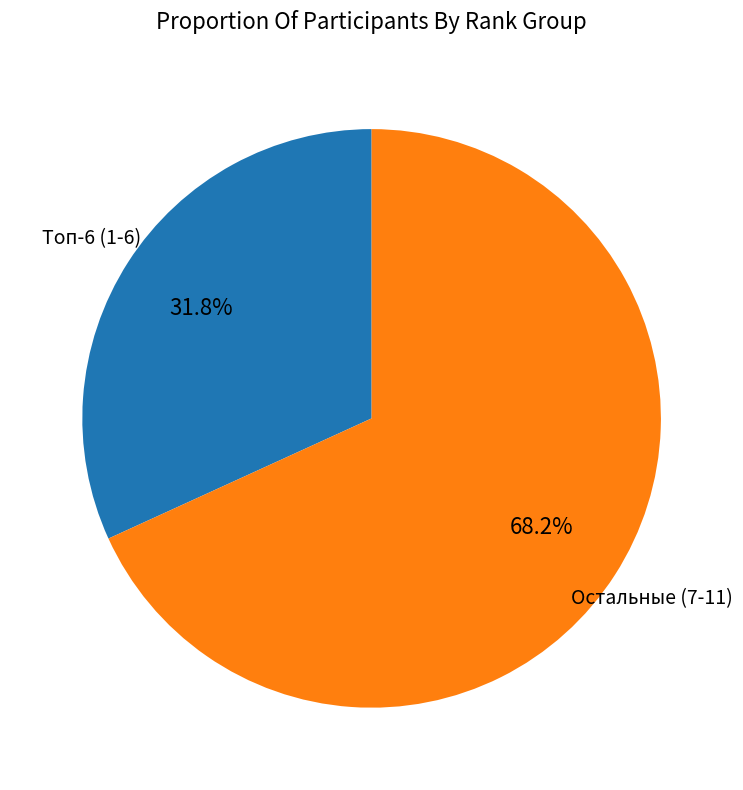

Is there a majority slice in this chart?

Yes